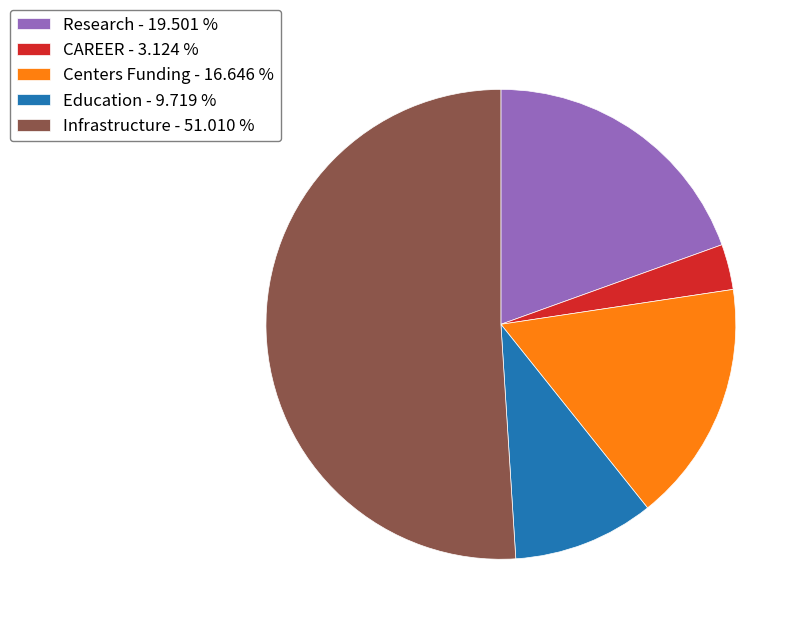

How many segments does this pie chart have?

5